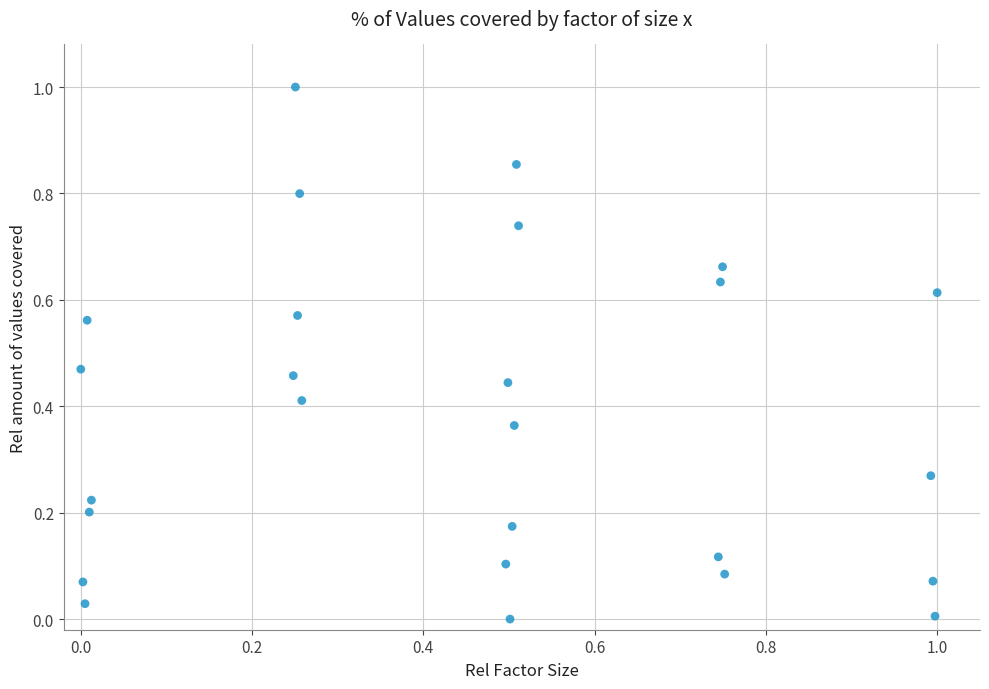

What is the range of Y values (max minus min)?

1.0